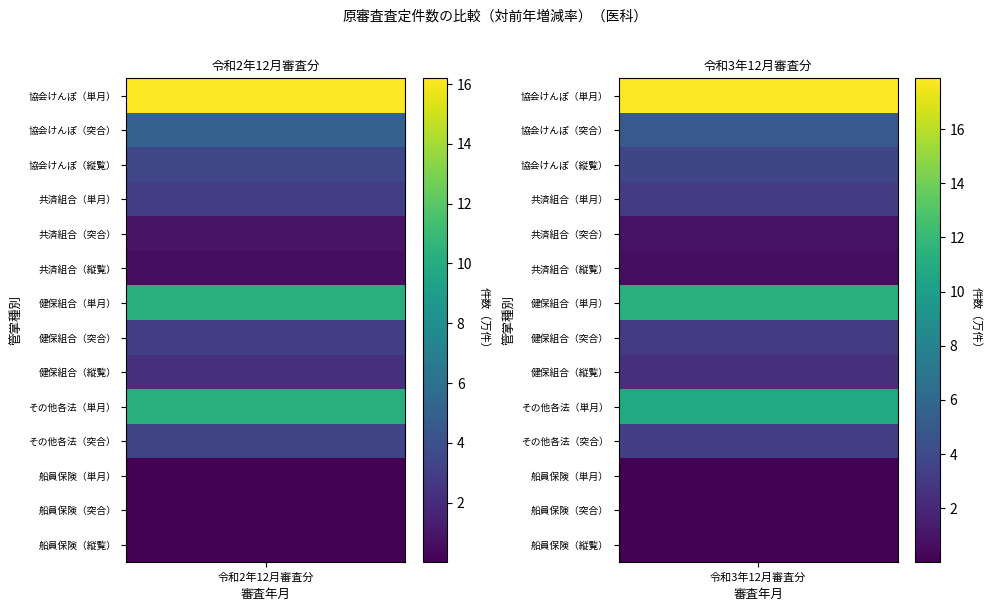

Reading left to right, what are all the values shown in this chart?

協会けんぽ（単月）: 16.2	17.9
協会けんぽ（突合）: 5.1	5.0
協会けんぽ（縦覧）: 3.4	3.7
共済組合（単月）: 2.9	3.2
共済組合（突合）: 0.9	0.9
共済組合（縦覧）: 0.6	0.7
健保組合（単月）: 10.2	11.3
健保組合（突合）: 3.0	3.1
健保組合（縦覧）: 2.3	2.4
その他各法（単月）: 10.2	10.9
その他各法（突合）: 3.3	3.3
船員保険（単月）: 0.1	0.0
船員保険（突合）: 0.0	0.0
船員保険（縦覧）: 0.0	0.0